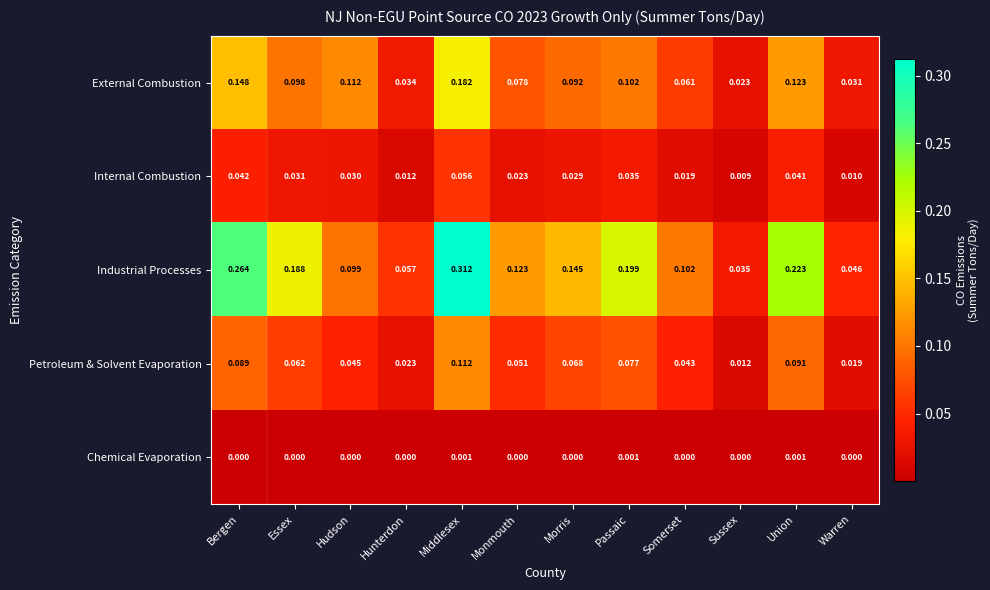

List the labels in order of Internal Combustion value, largest first.

Middlesex, Bergen, Union, Passaic, Essex, Hudson, Morris, Monmouth, Somerset, Hunterdon, Warren, Sussex